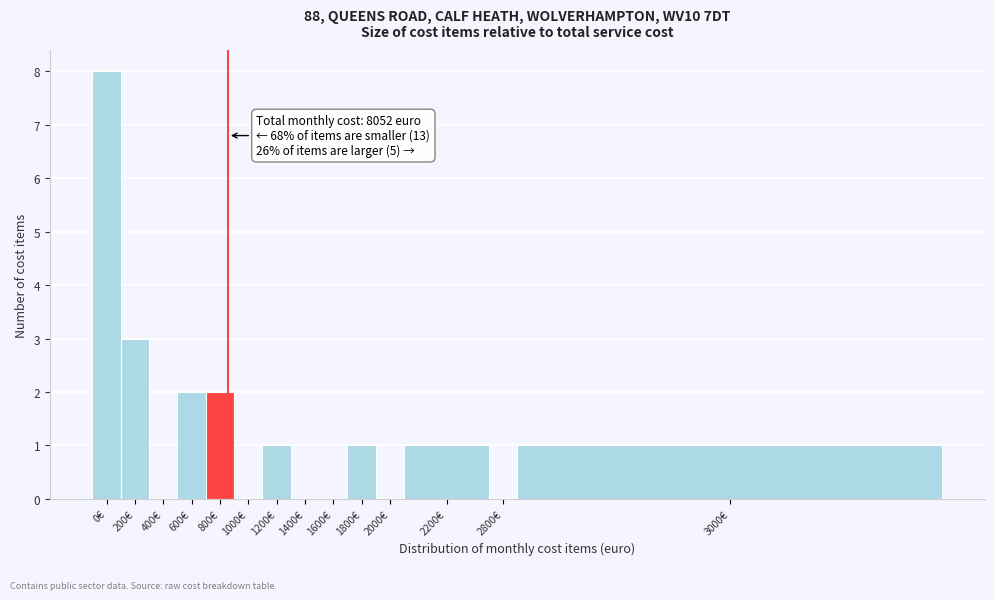

Reading left to right, extract all data points from this chart.

0€=8	200€=3	400€=0	600€=2	800€=2	1000€=0	1200€=1	1400€=0	1600€=0	1800€=1	2000€=0	2200€=1	2800€=0	3000€=1